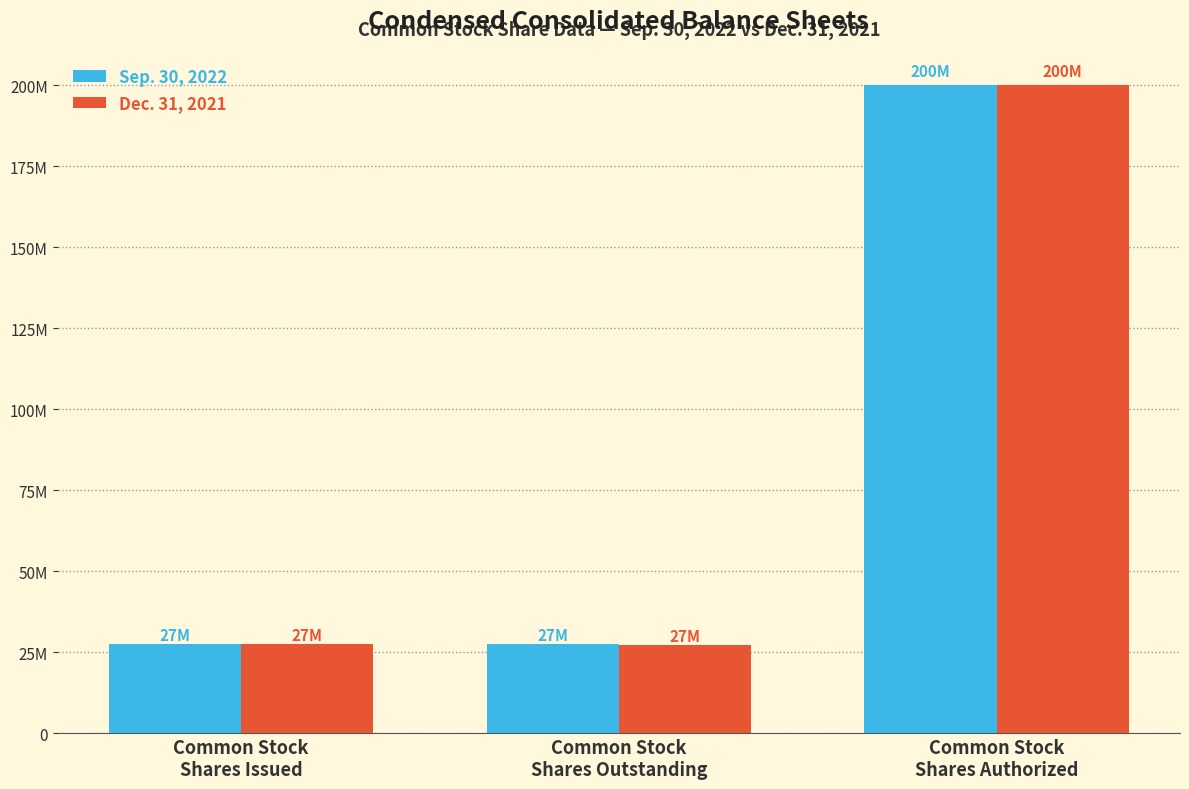

Are the bars horizontal?

No